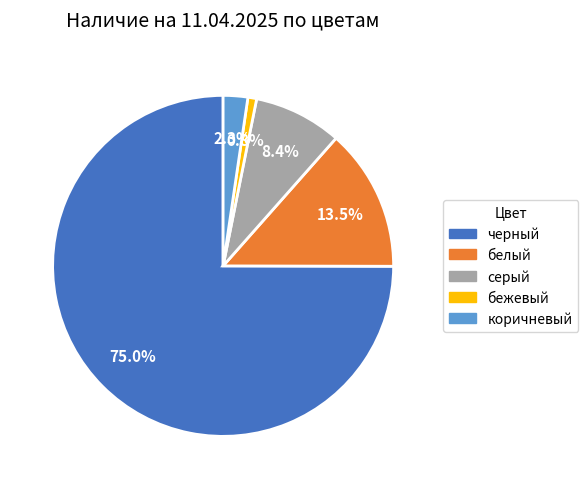

Which category has the biggest portion of the pie?

черный